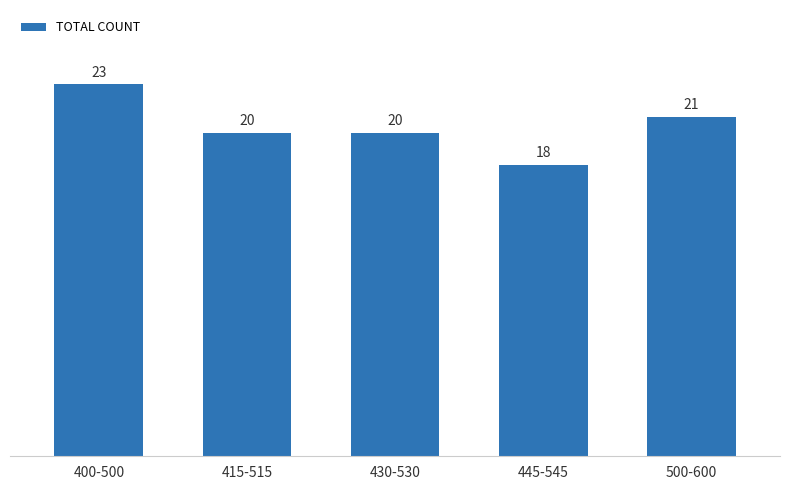

Reading left to right, list all the values displayed in this chart.

400-500=23	415-515=20	430-530=20	445-545=18	500-600=21